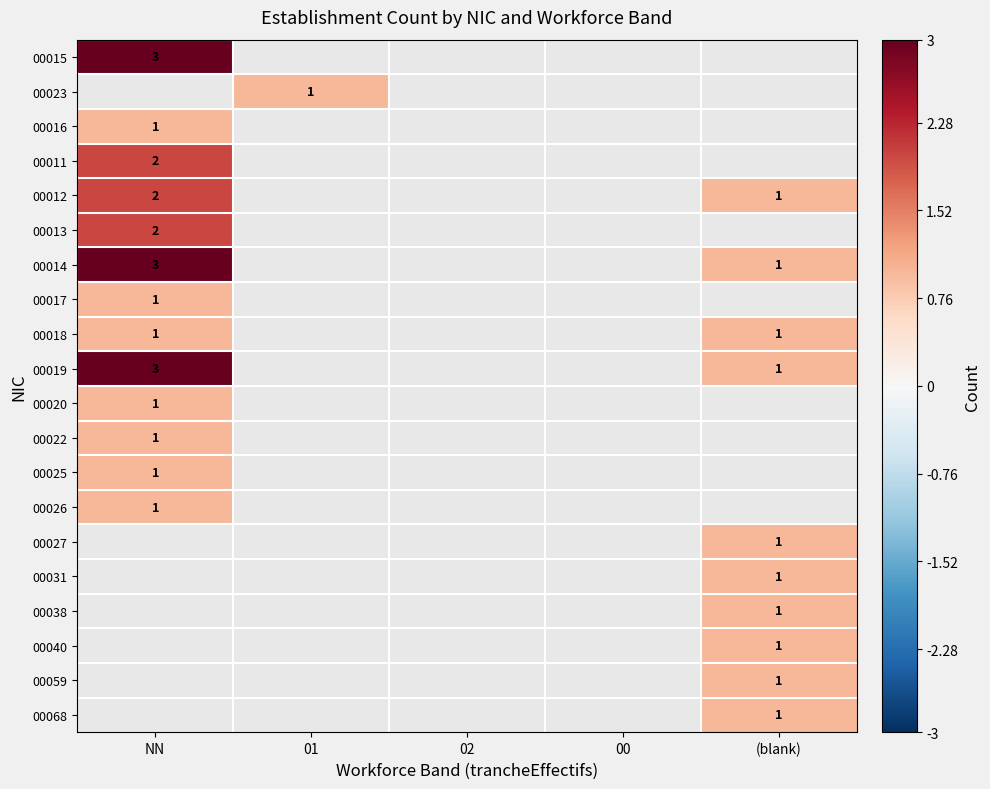

At how many categories does at least one series exceed 2?

1